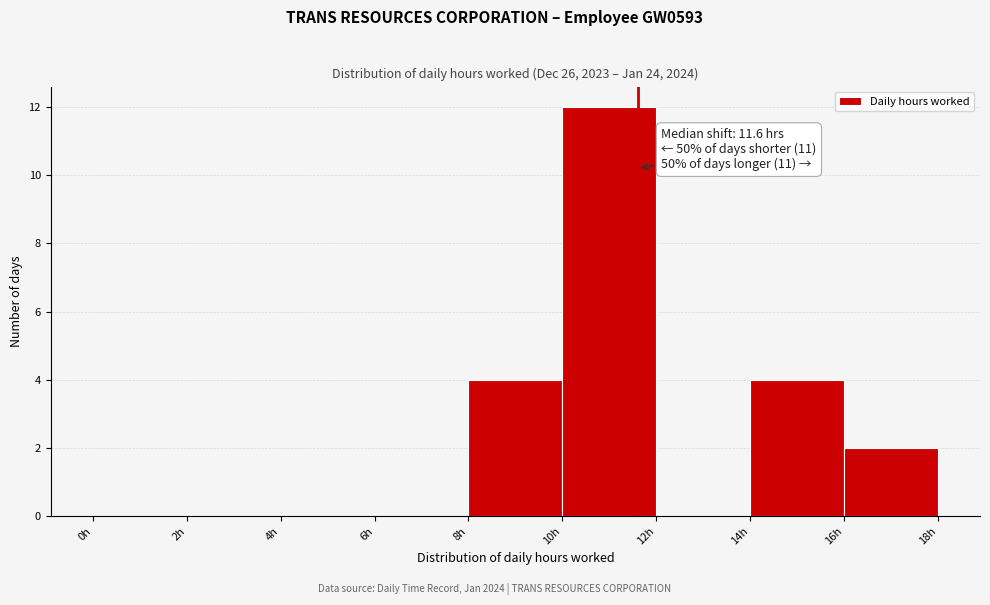

Which range on the x-axis has the tallest bar?

10 to 12